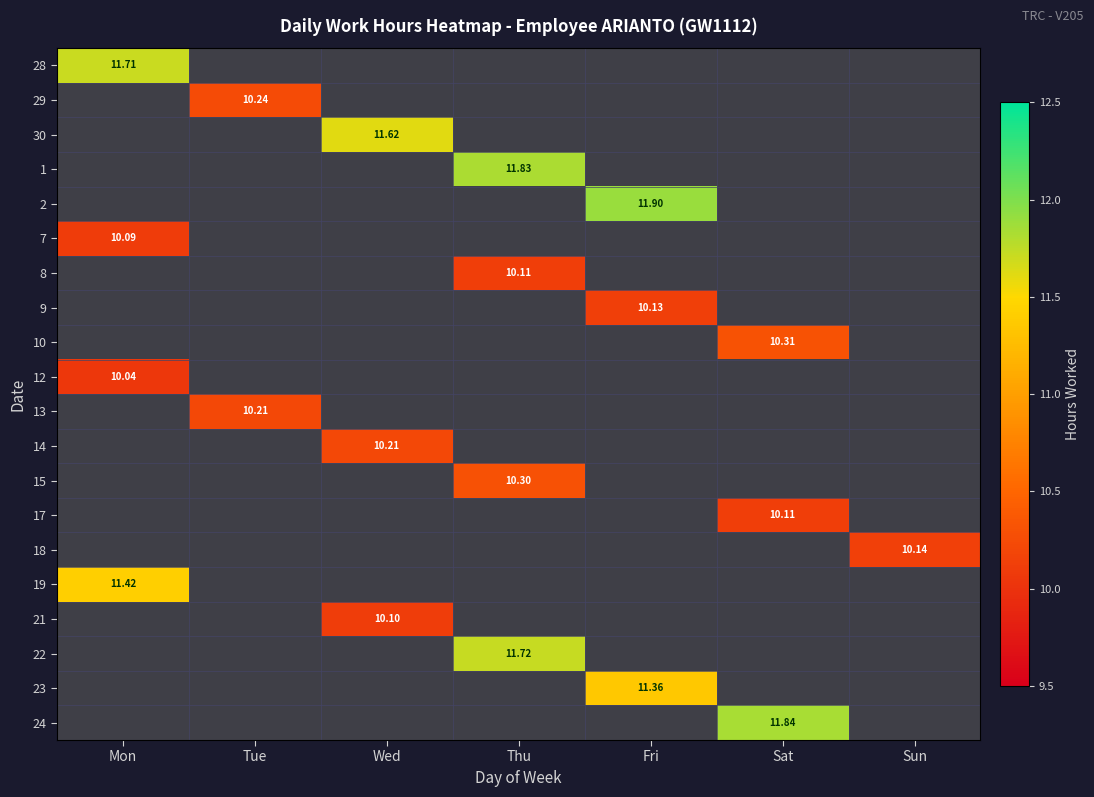

Which label corresponds to the largest value in the chart?

Fri